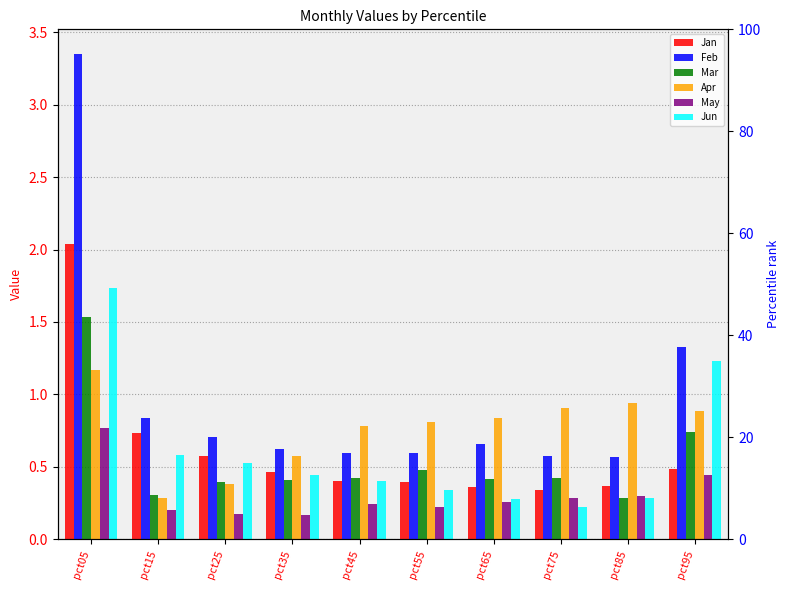

List the labels in order of Jun value, largest first.

pct05, pct95, pct15, pct25, pct35, pct45, pct55, pct85, pct65, pct75